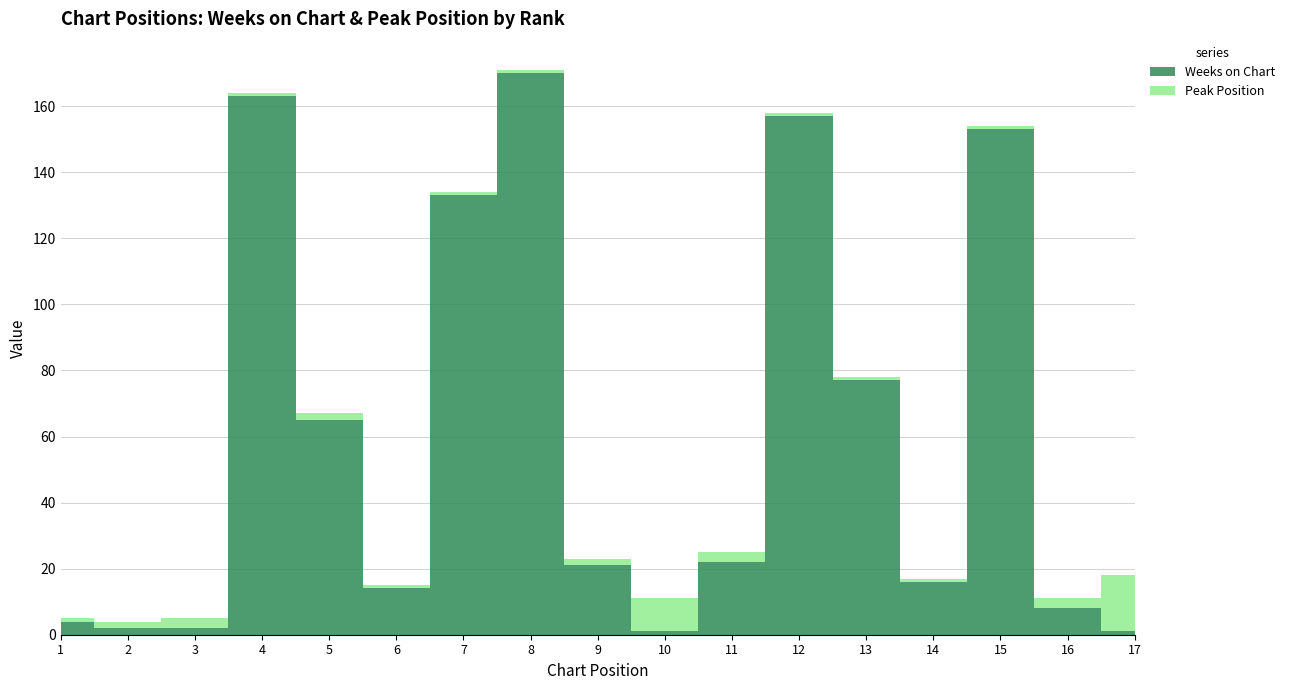

Reading right to left, list all the values displayed in this chart.

Weeks on Chart: 1	8	153	16	77	157	22	1	21	170	133	14	65	163	2	2	4
Peak Position: 17	3	1	1	1	1	3	10	2	1	1	1	2	1	3	2	1